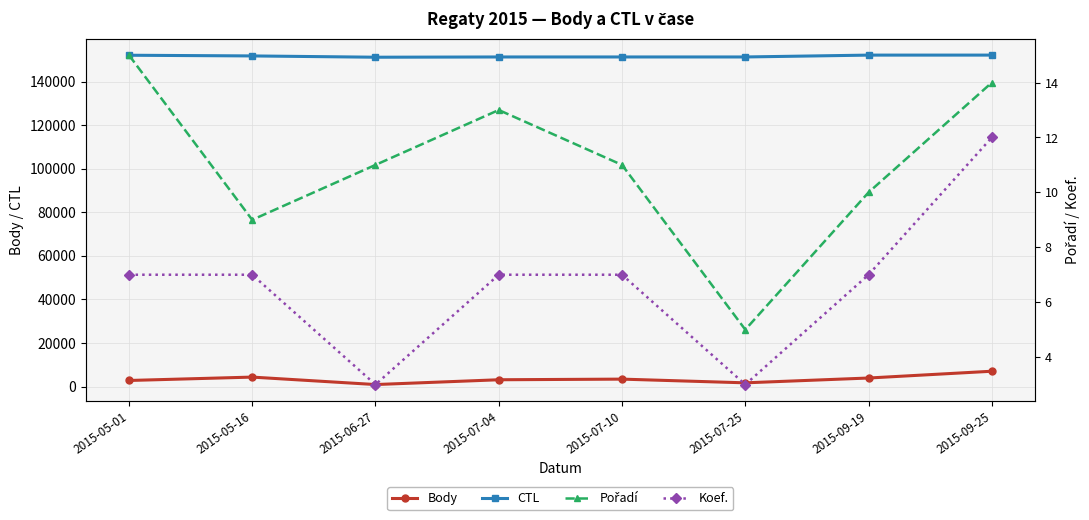

How many data points in CTL are less than 151802?

4